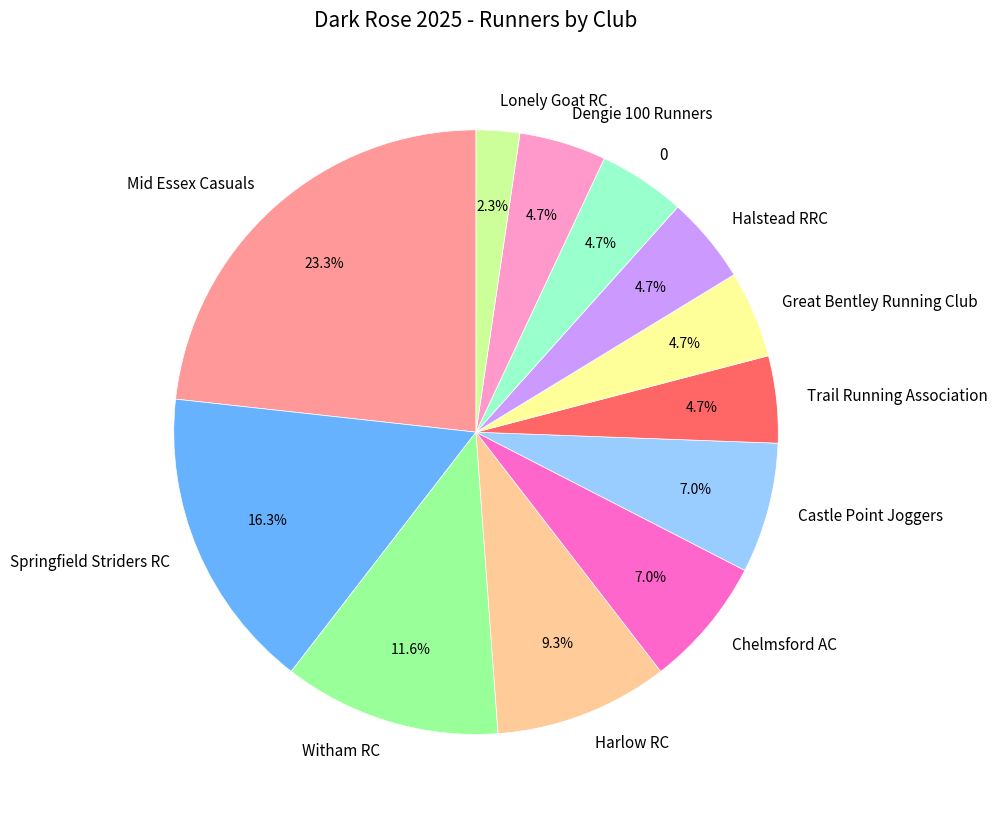

Approximately how many times larger is the value at Witham RC compared to Chelmsford AC?

1.7